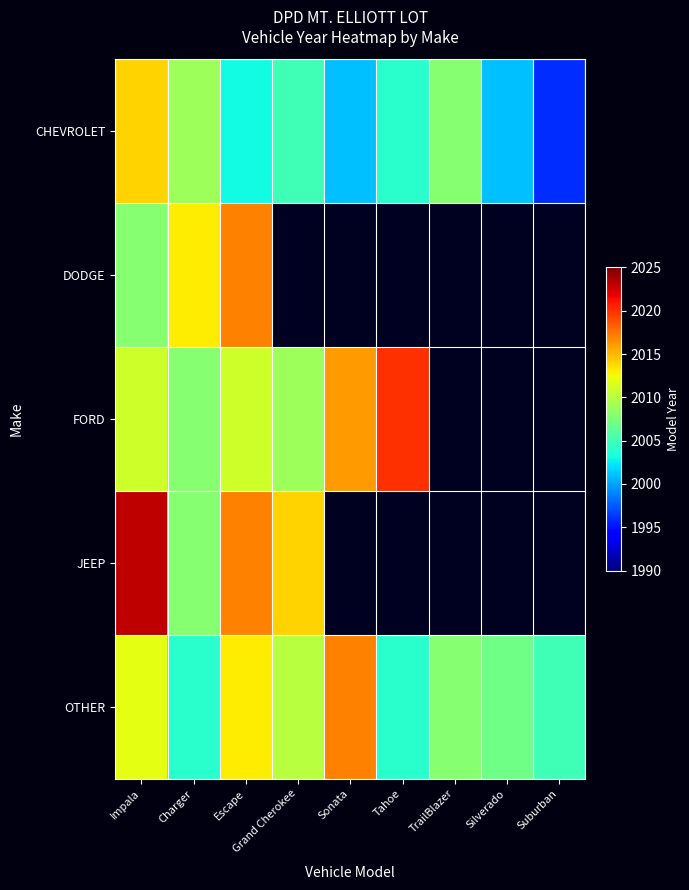

True or false: CHEVROLET has a value of 2014.0 at Impala.

True